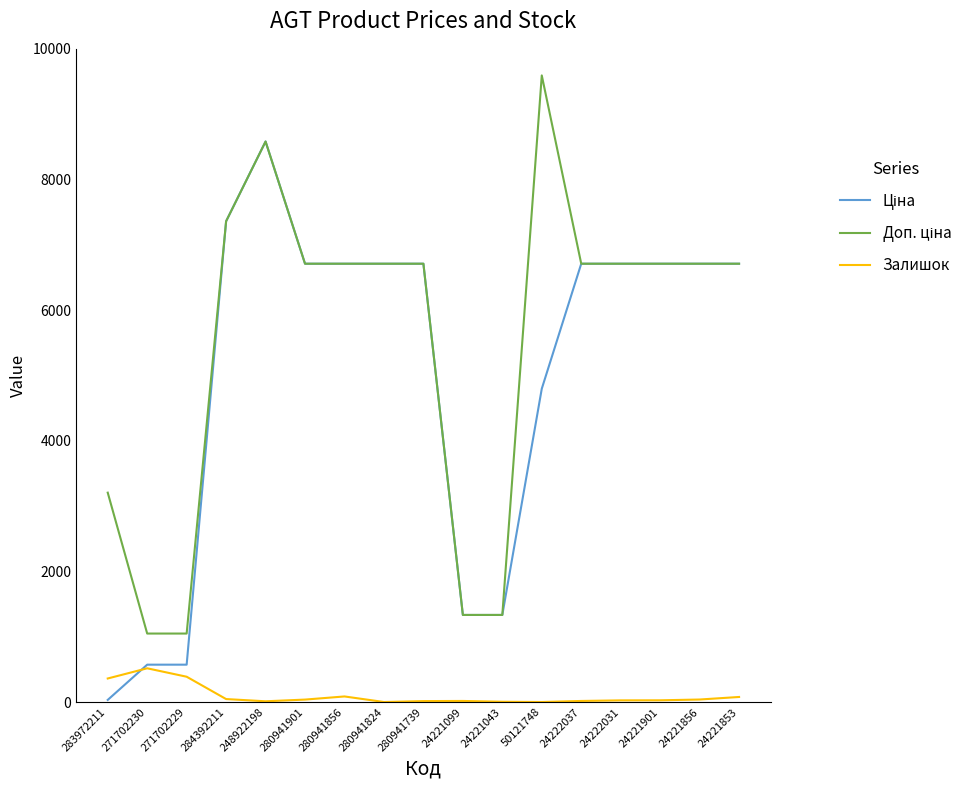

At which category is the sum across all series the highest?

248922198